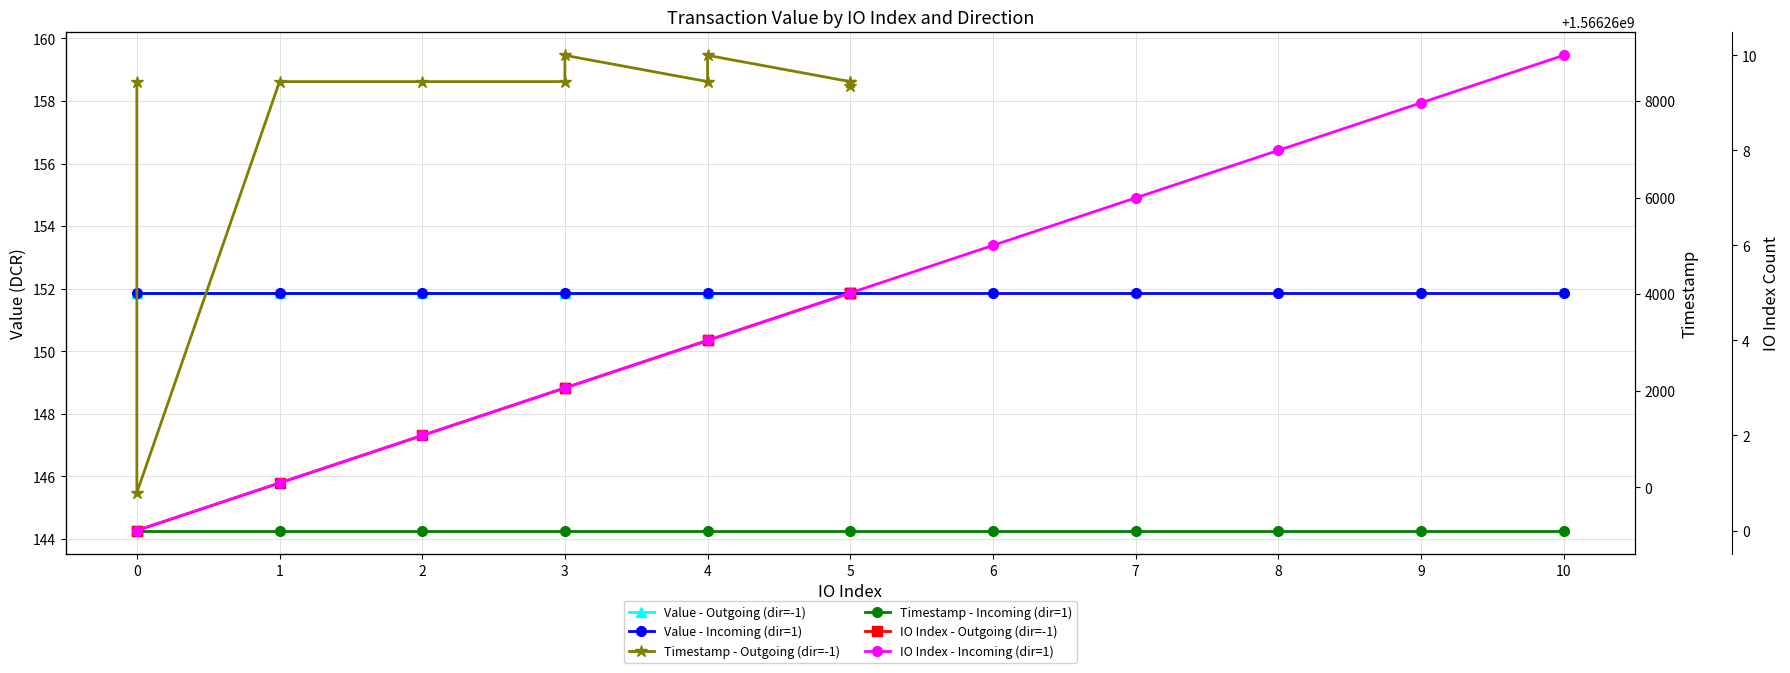

The Timestamp - Incoming (dir=1) series shows 1566259105.0 at 2. True or false?

True